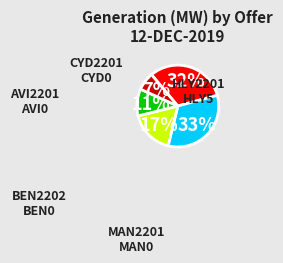

Is there any slice that represents more than half of the pie?

No